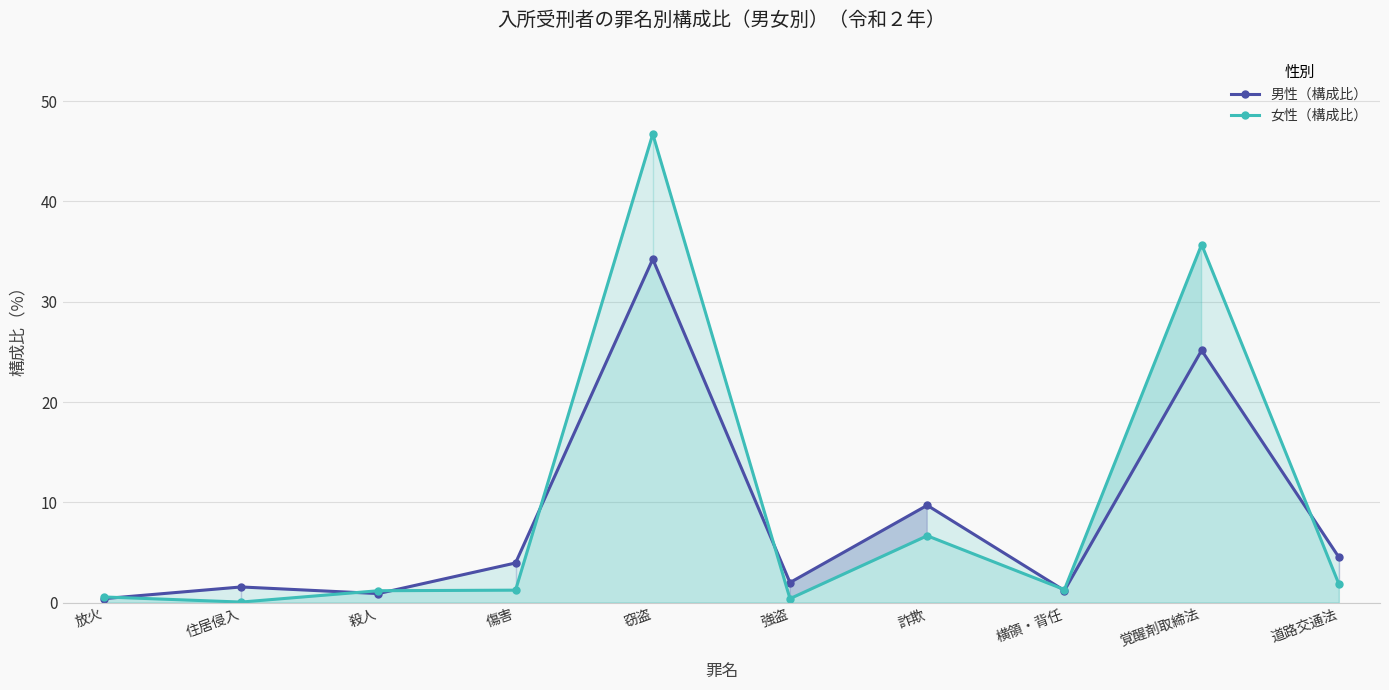

The 女性（構成比） series shows 35.7 at 覚醒剤取締法. True or false?

True